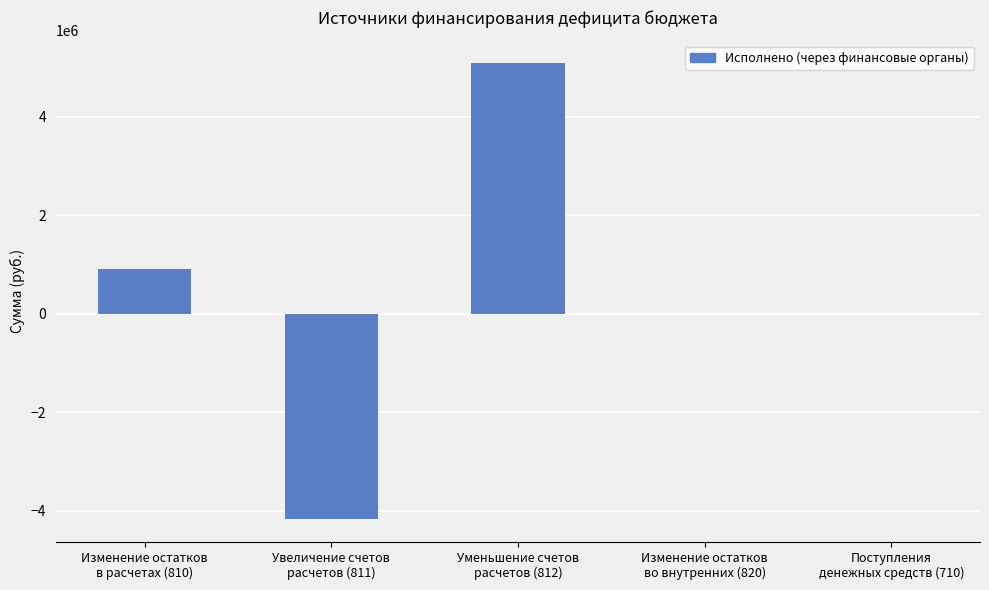

Are the bars horizontal?

No